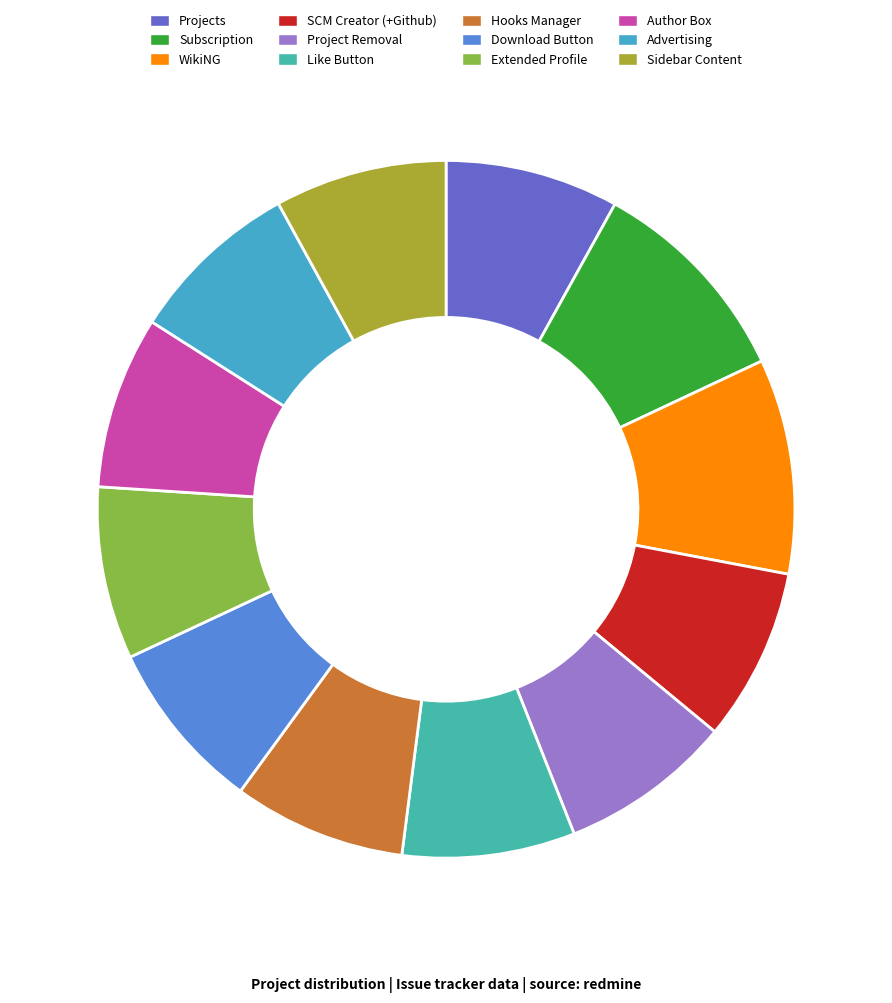

Count the number of slices in the pie.

12